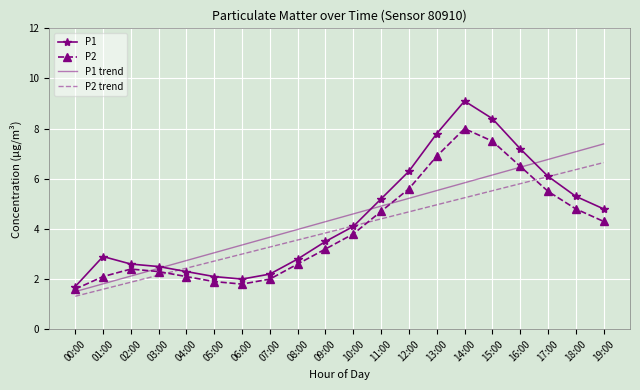

What is the total value across all series at 09:00?

14.8